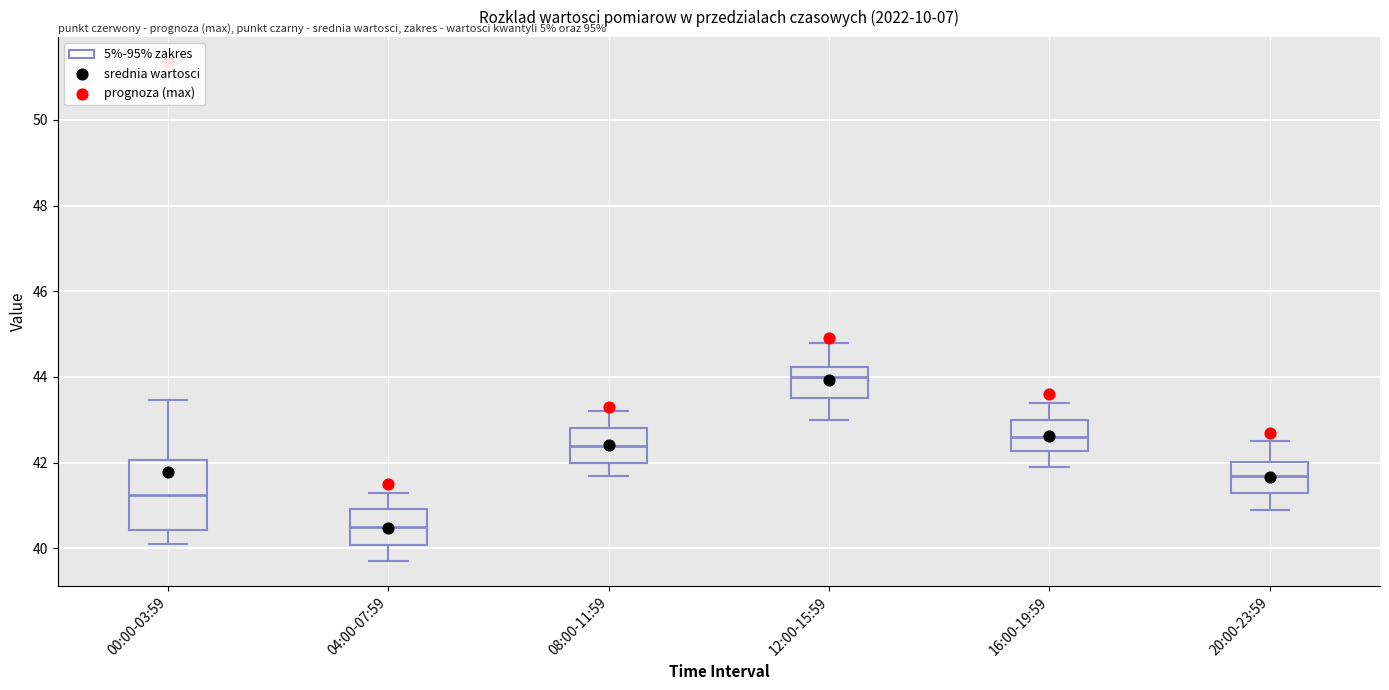

Which box's median line is the lowest?

04:00-07:59